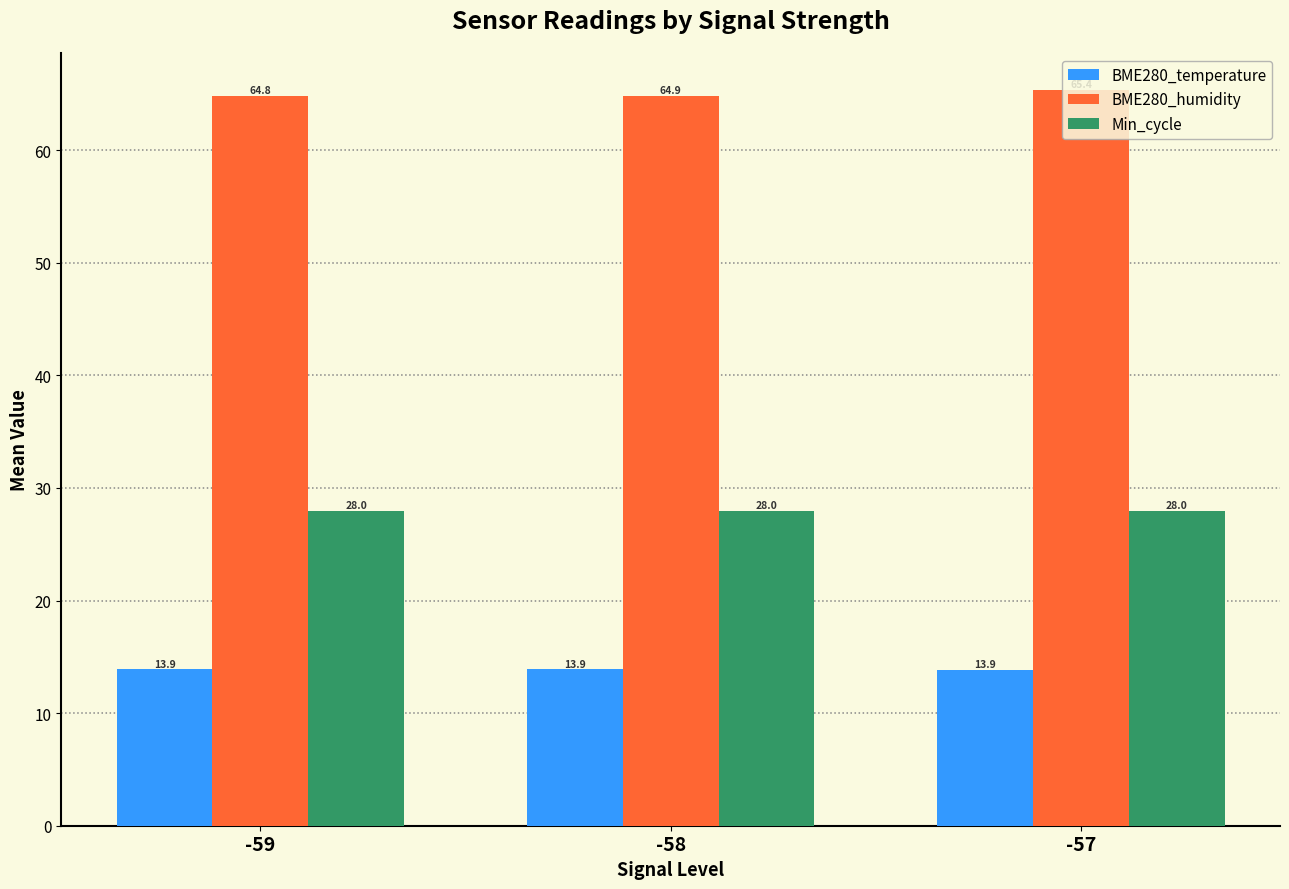

What is the average value of the Min_cycle series?

28.0